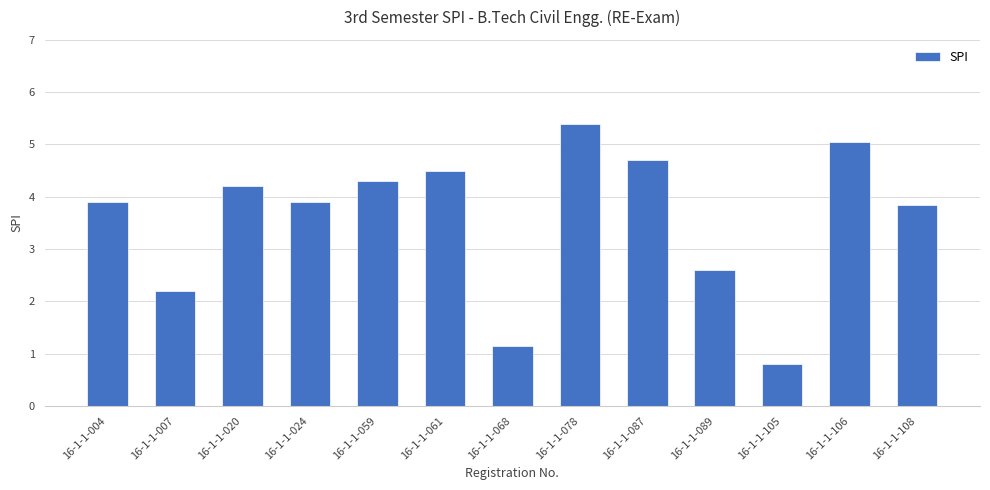

How many series are shown in this chart?

1